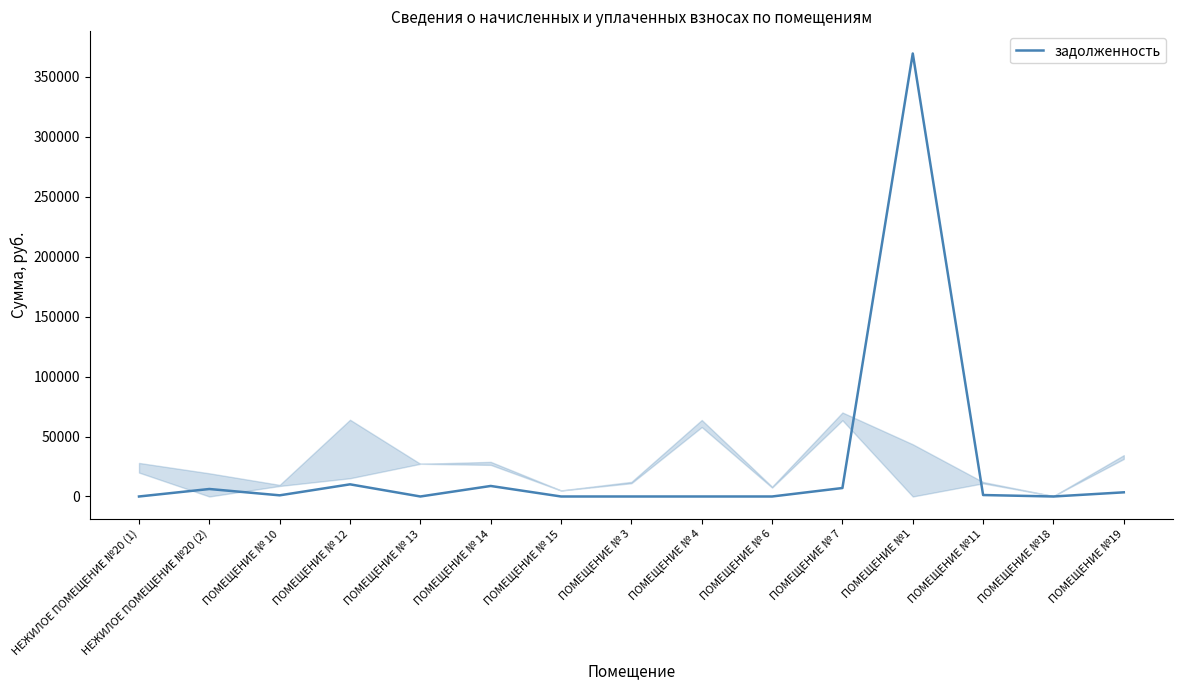

What is the change in value from ПОМЕЩЕНИЕ № 12 to ПОМЕЩЕНИЕ №11?

-8928.0